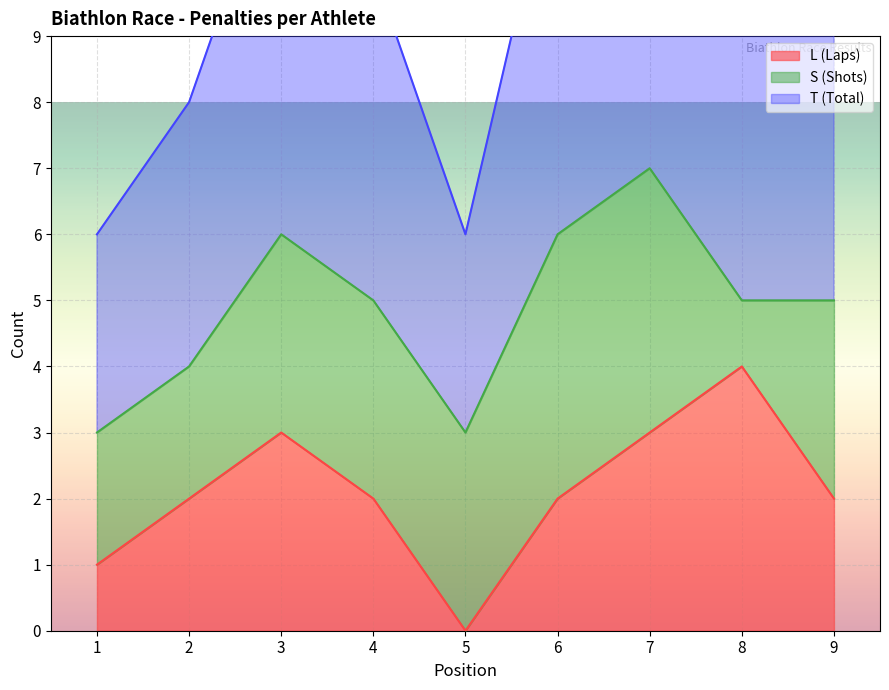

True or false: T (Total) has more than 0 interior local peaks.

True